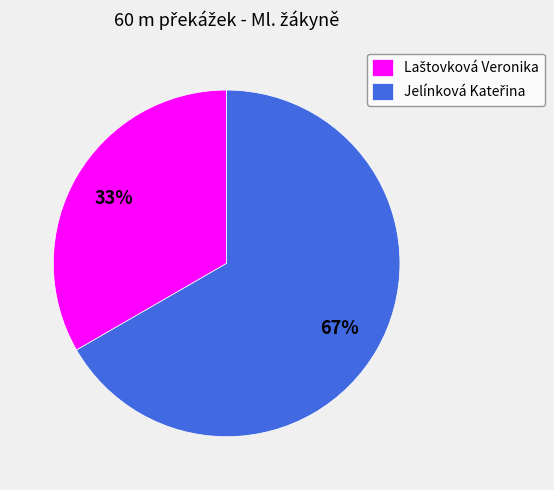

To the nearest percent, what is the average slice percentage?

50%